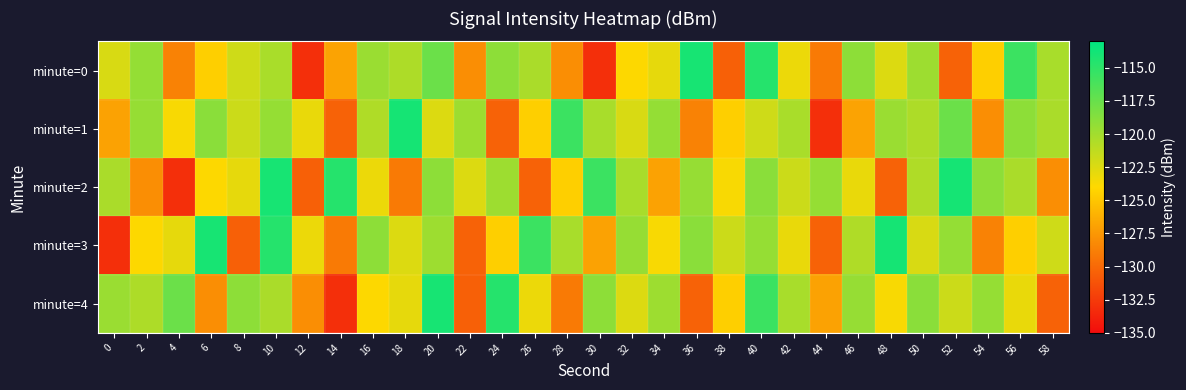

At 10, list the series in order from largest to smallest.

minute=2, minute=3, minute=1, minute=0, minute=4